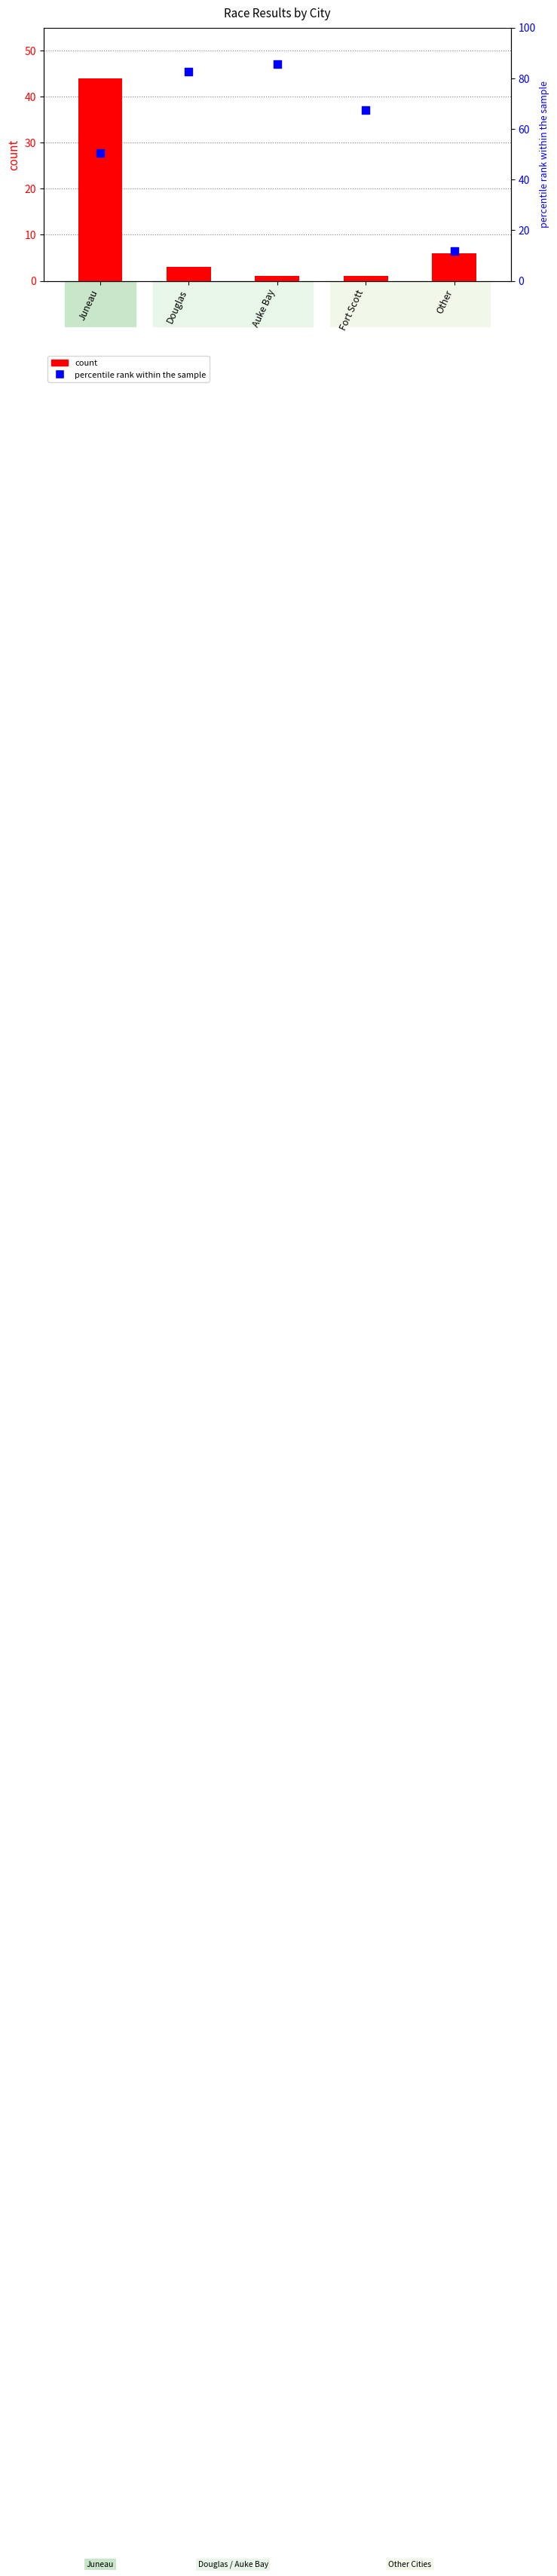

What is the total value across all series at Douglas?

85.7